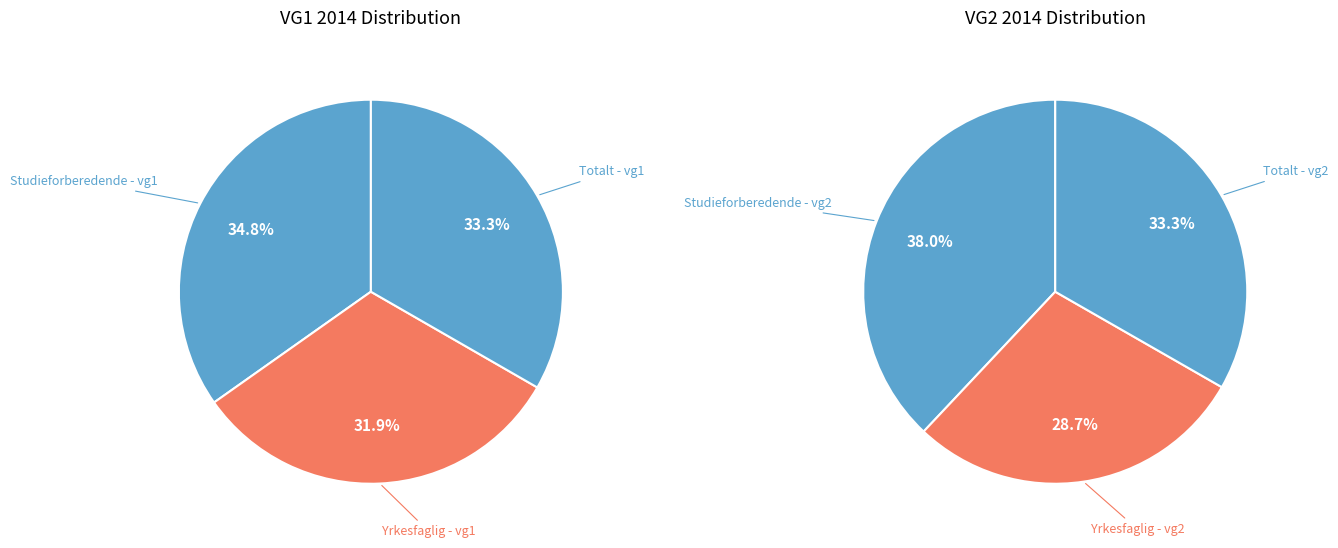

Does 0 represent more than half of the total?

No